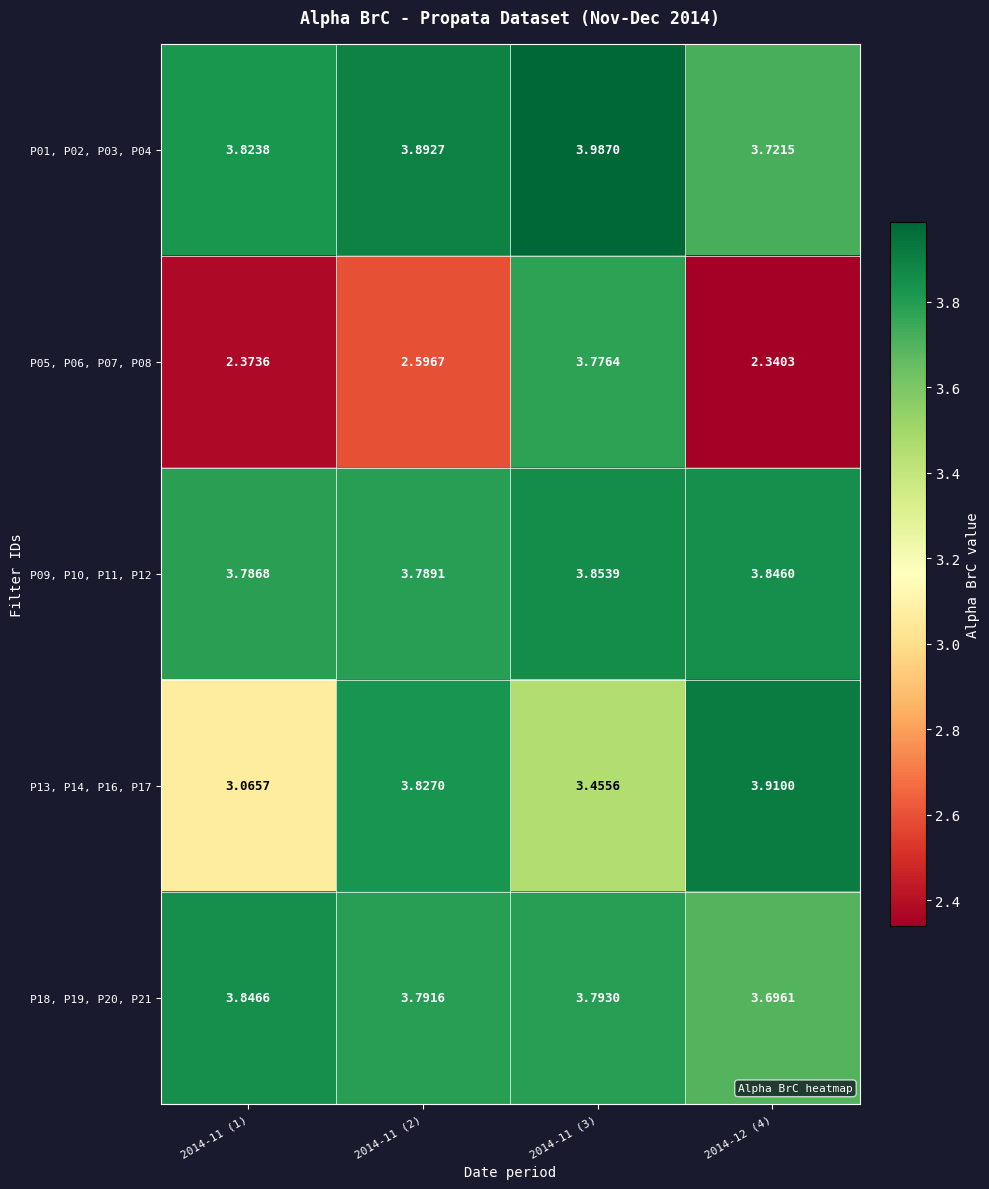

Rank the series at 2014-11 (1) from highest to lowest value.

P18, P19, P20, P21, P01, P02, P03, P04, P09, P10, P11, P12, P13, P14, P16, P17, P05, P06, P07, P08